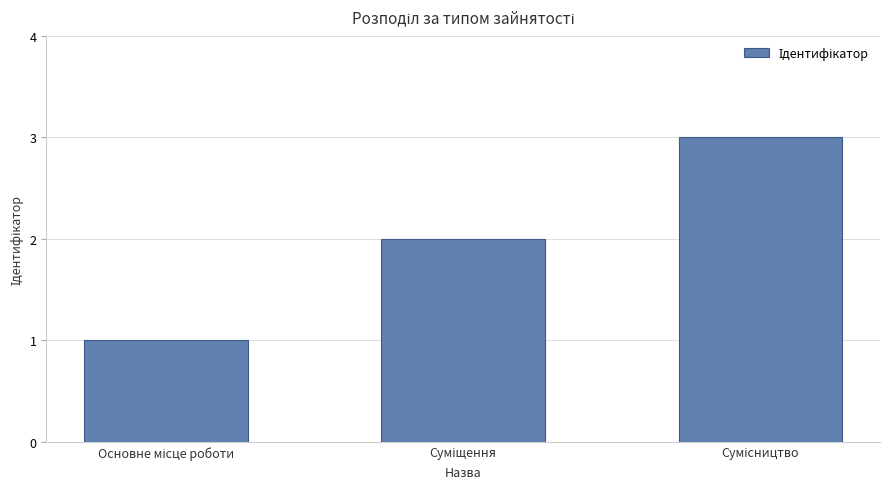

What is the sum of all values?

6